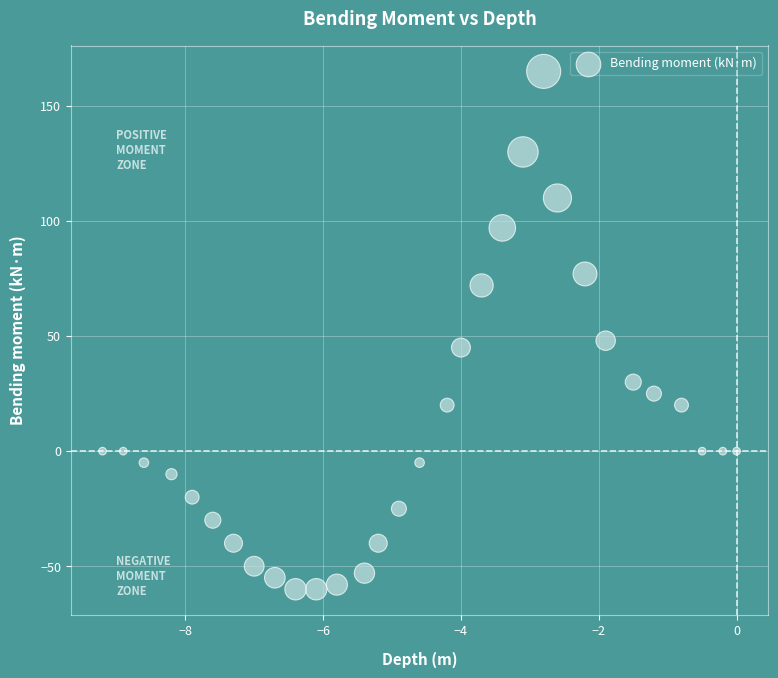

What Y value in the scatter plot is closest to 52?

48